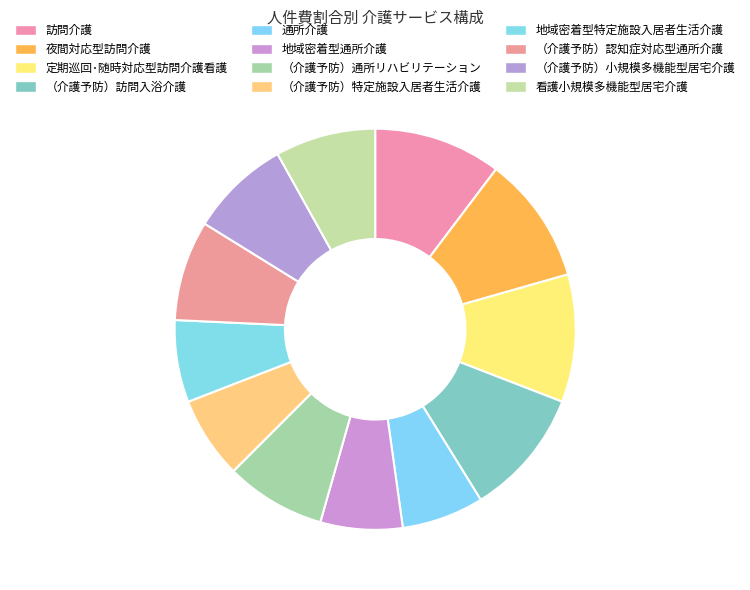

The （介護予防）小規模多機能型居宅介護 slice represents 18% of the pie. True or false?

False